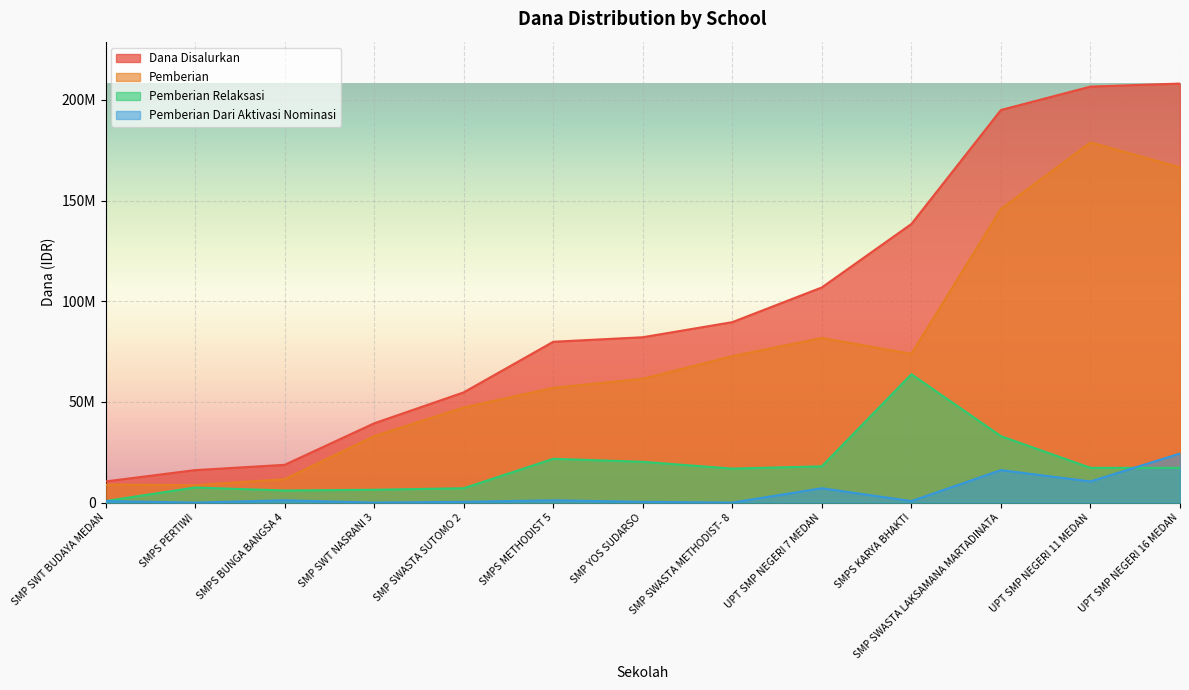

True or false: Siswa Disalurkan and Pemberian cross at least once.

False